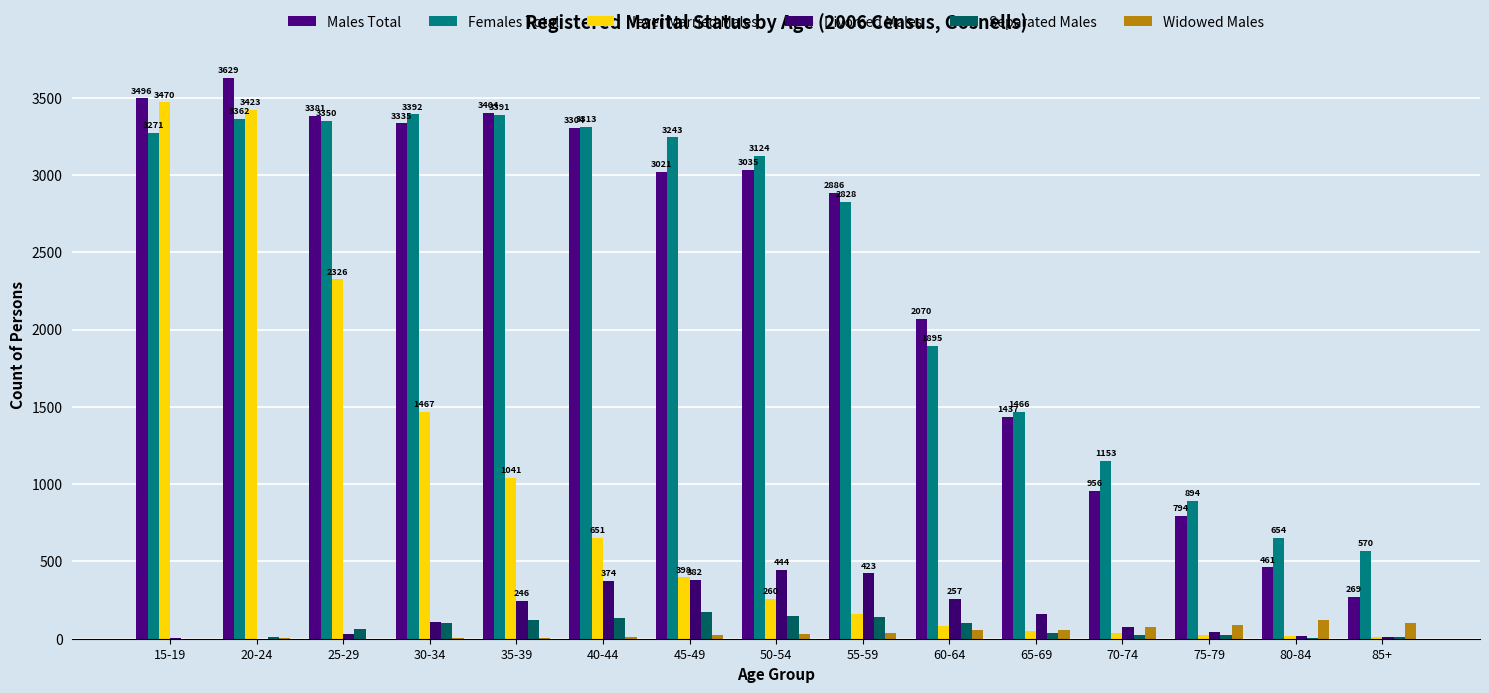

Reading left to right, list all the values displayed in this chart.

Males Total: 15-19=3496	20-24=3629	25-29=3381	30-34=3335	35-39=3404	40-44=3304	45-49=3021	50-54=3035	55-59=2886	60-64=2070	65-69=1437	70-74=956	75-79=794	80-84=461	85+=269
Females Total: 15-19=3271	20-24=3362	25-29=3350	30-34=3392	35-39=3391	40-44=3313	45-49=3243	50-54=3124	55-59=2828	60-64=1895	65-69=1466	70-74=1153	75-79=894	80-84=654	85+=570
Never Married Males: 15-19=3470	20-24=3423	25-29=2326	30-34=1467	35-39=1041	40-44=651	45-49=398	50-54=260	55-59=161	60-64=84	65-69=47	70-74=35	75-79=24	80-84=15	85+=9
Divorced Males: 15-19=3	20-24=0	25-29=30	30-34=110	35-39=246	40-44=374	45-49=382	50-54=444	55-59=423	60-64=257	65-69=160	70-74=73	75-79=43	80-84=18	85+=9
Separated Males: 15-19=0	20-24=11	25-29=61	30-34=100	35-39=118	40-44=131	45-49=175	50-54=149	55-59=140	60-64=101	65-69=40	70-74=27	75-79=23	80-84=4	85+=8
Widowed Males: 15-19=0	20-24=4	25-29=0	30-34=3	35-39=3	40-44=13	45-49=23	50-54=31	55-59=39	60-64=54	65-69=57	70-74=75	75-79=89	80-84=122	85+=101